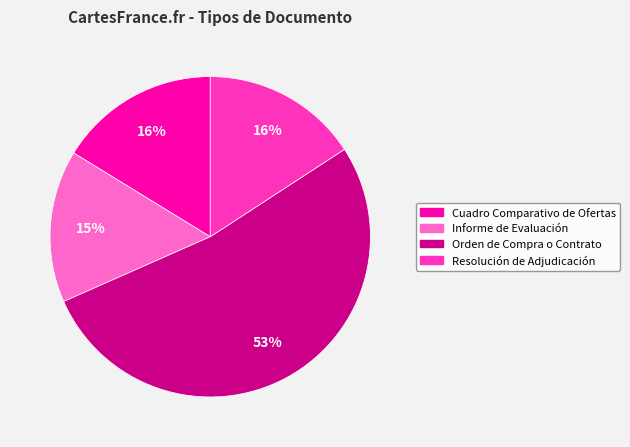

Is there any slice that represents more than half of the pie?

Yes